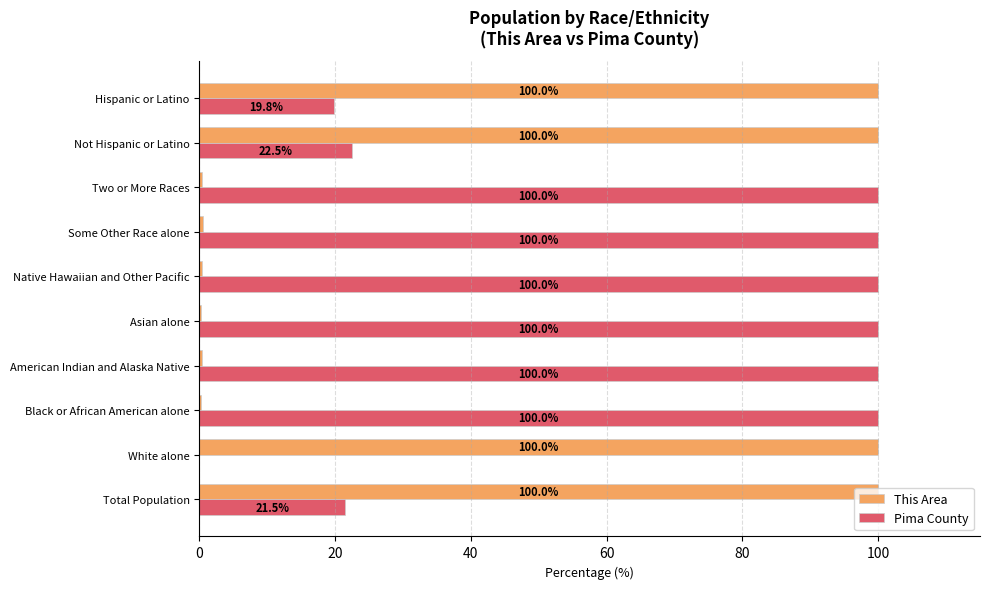

The This Area series shows 100.0 at Not Hispanic or Latino. True or false?

True